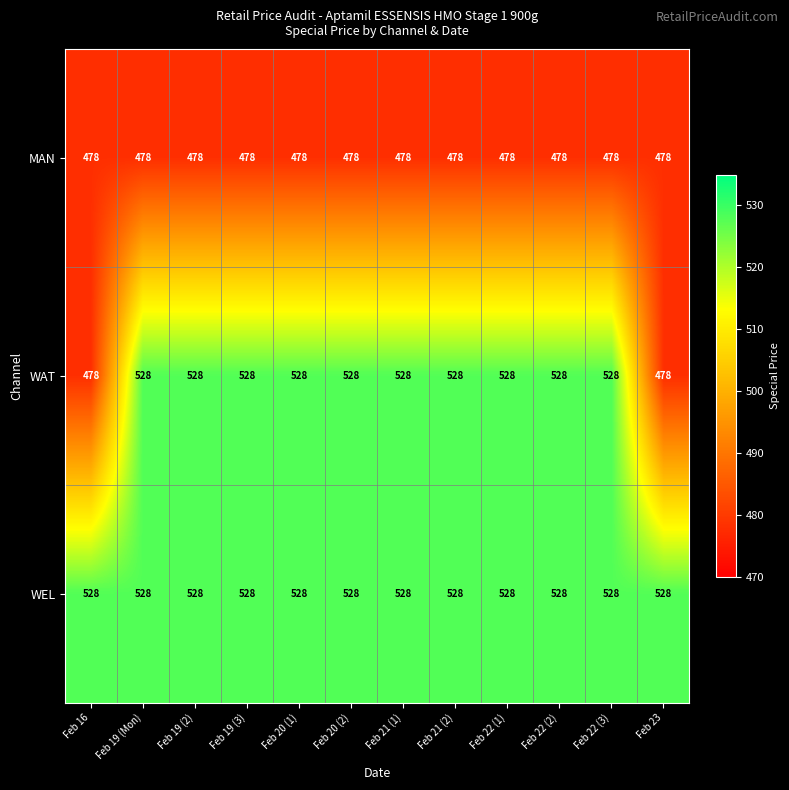

What is the difference between the WAT values at Feb 23 and Feb 22 (3)?

50